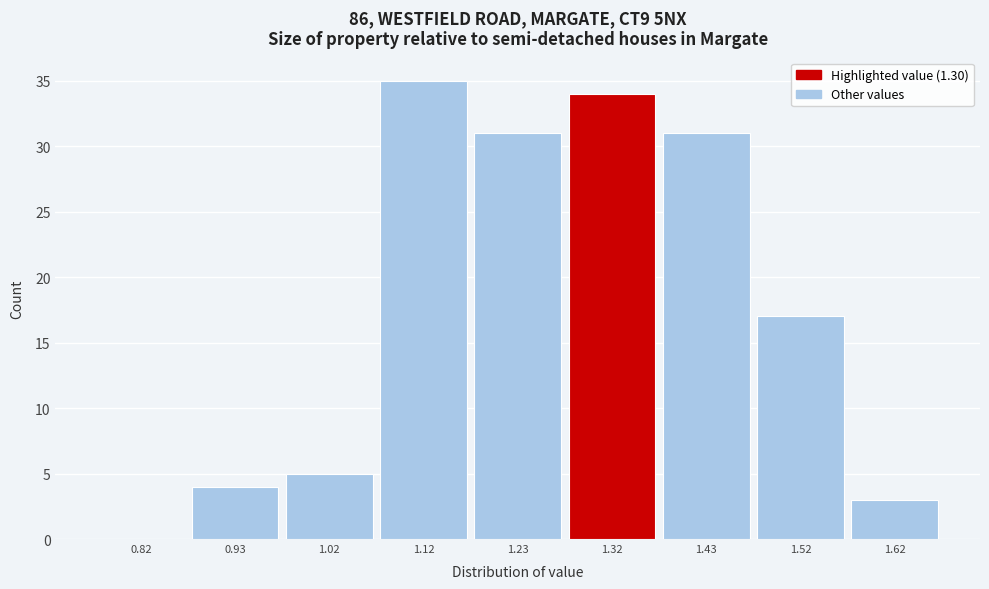

Which range on the x-axis has the tallest bar?

1.075 to 1.175